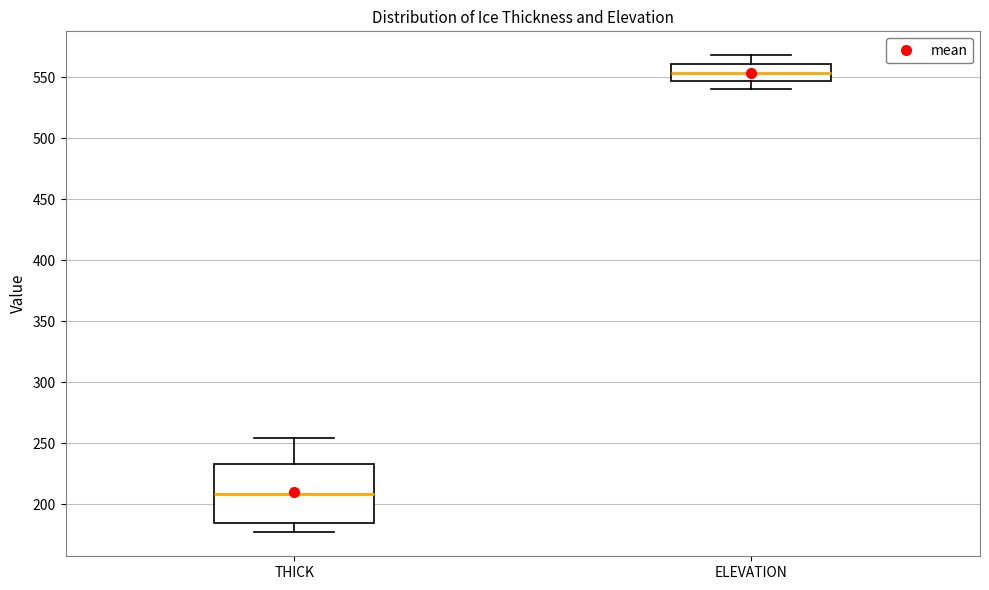

Where does the lower whisker of the box for THICK end on the y-axis? The values are not printed on the chart, so give them approximately, as read against the axis.

175